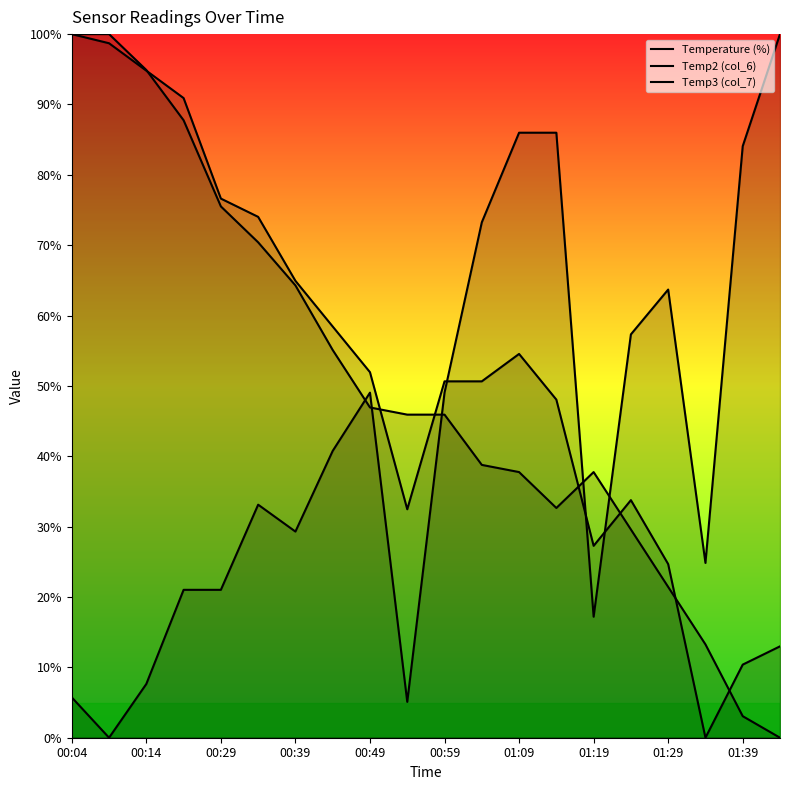

True or false: Temperature (%) has a value of 5.1 at 00:54.

True